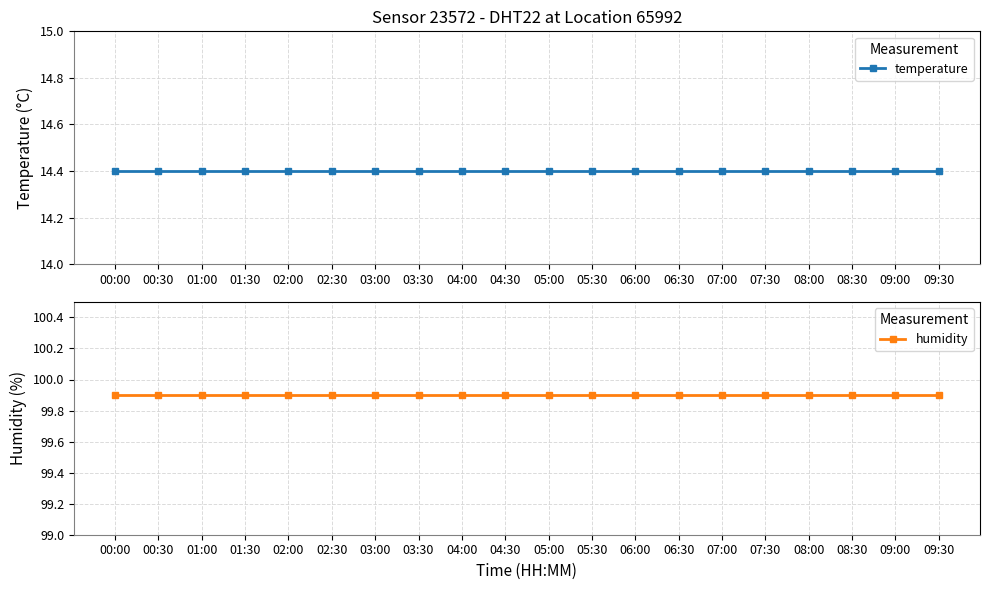

Which has a higher value, 05:30 or 03:30?

05:30